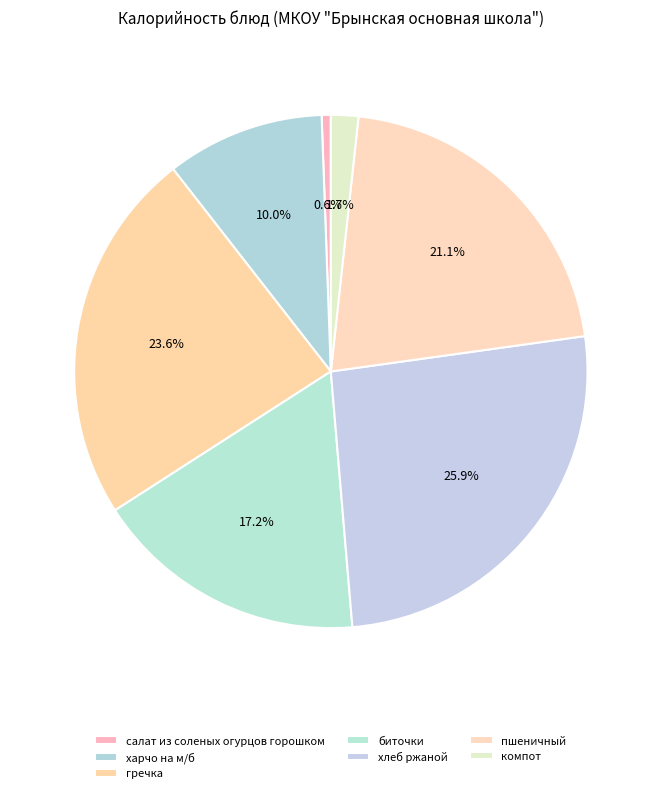

Which category has the smallest portion of the pie?

салат из соленых огурцов горошком